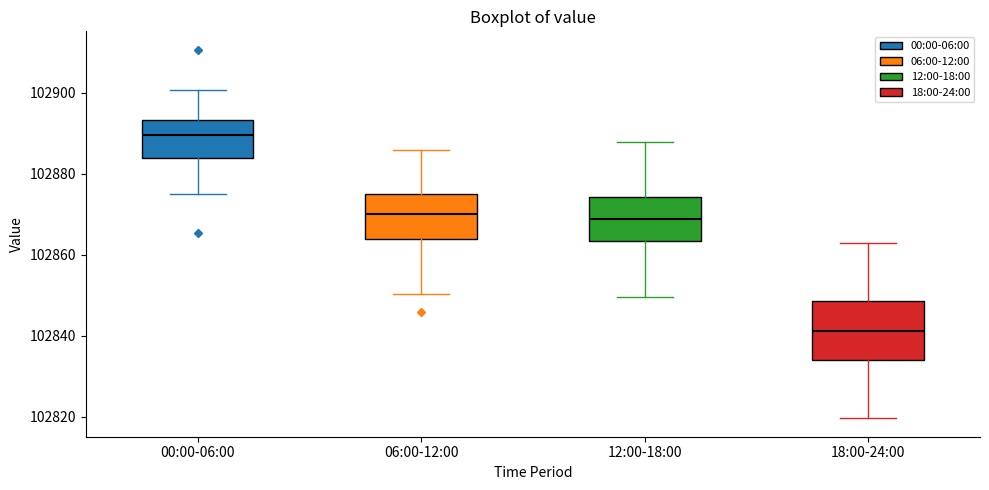

Reading left to right, read every box against the y-axis: the position of its median line, the range the box covers, and the ends of its whiskers. The values are not printed on the chart, so give them approximately, as read against the axis.

00:00-06:00: median 102890, box 102884 to 102894, whiskers 102874 to 102900
06:00-12:00: median 102870, box 102864 to 102876, whiskers 102850 to 102886
12:00-18:00: median 102868, box 102864 to 102874, whiskers 102850 to 102888
18:00-24:00: median 102842, box 102834 to 102848, whiskers 102820 to 102862